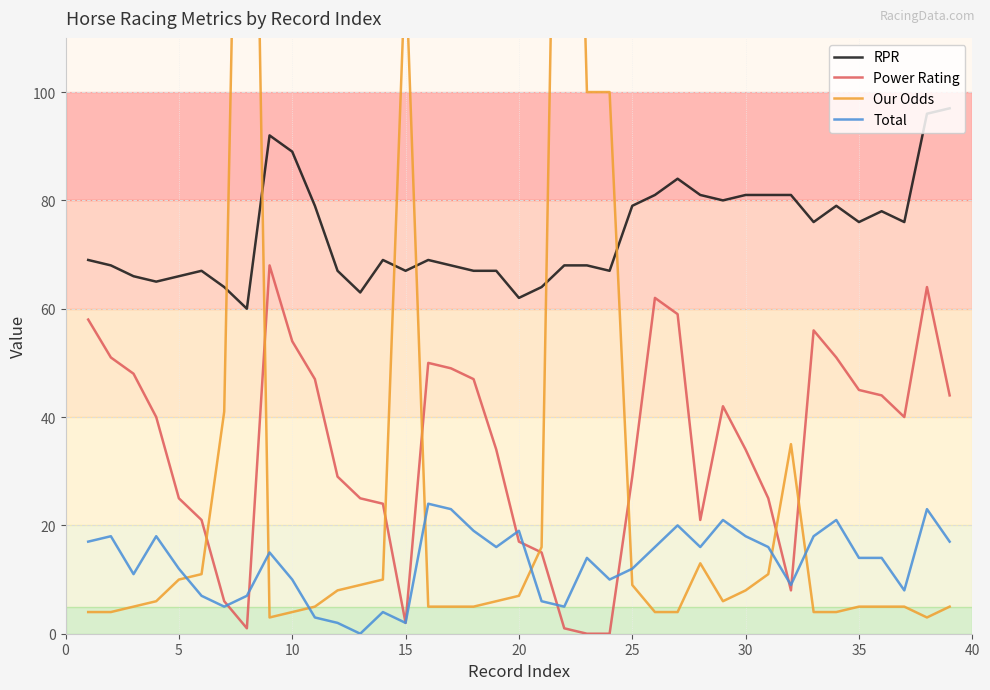

In Total, how many points are lower than both neighbors (excluding endpoints)?

10